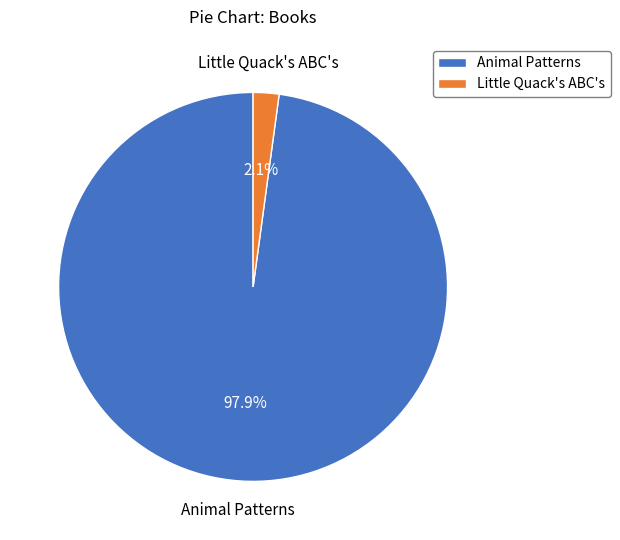

Which slice is the smallest?

Little Quack's ABC's